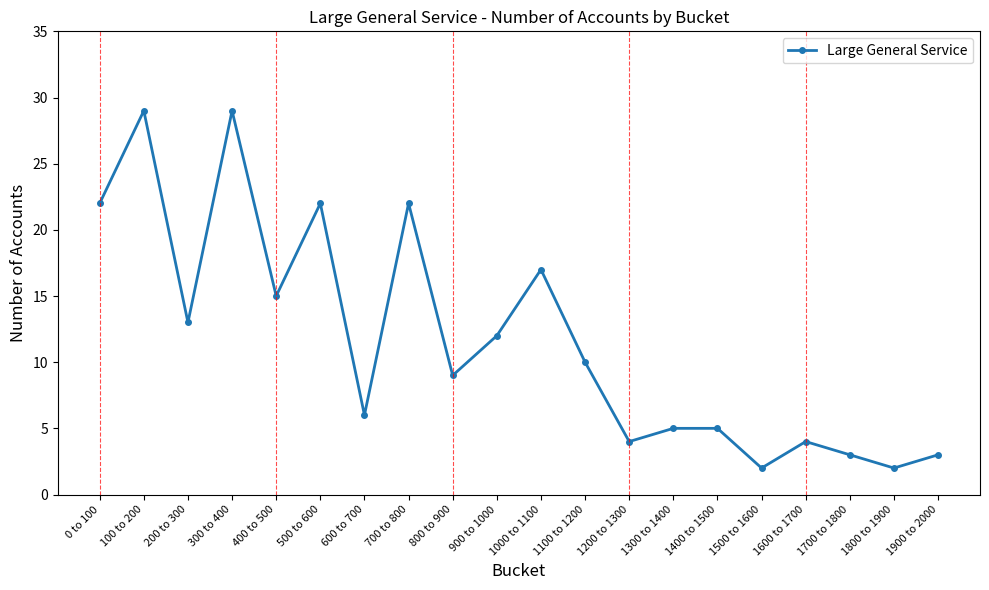

Where is the data nearest to the value 15?

400 to 500